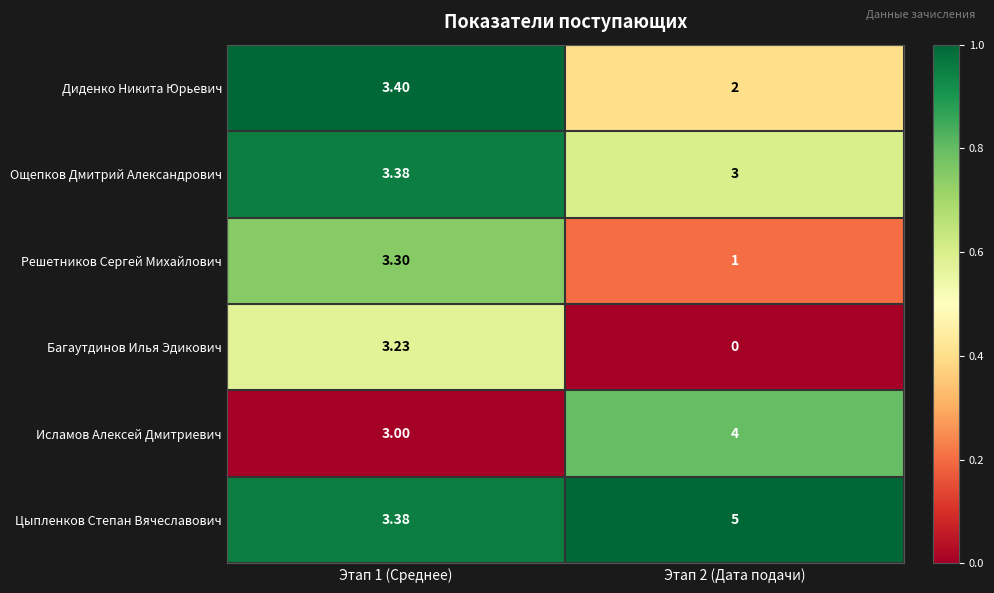

What is the total value across all series at Этап 2 (Дата подачи)?

15.0